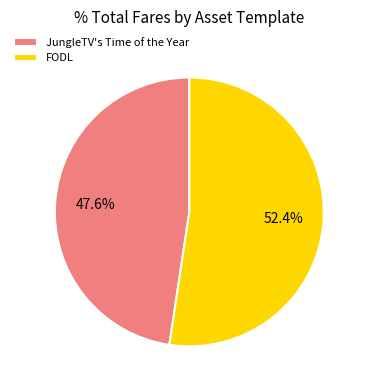

Does FODL represent more than half of the total?

Yes